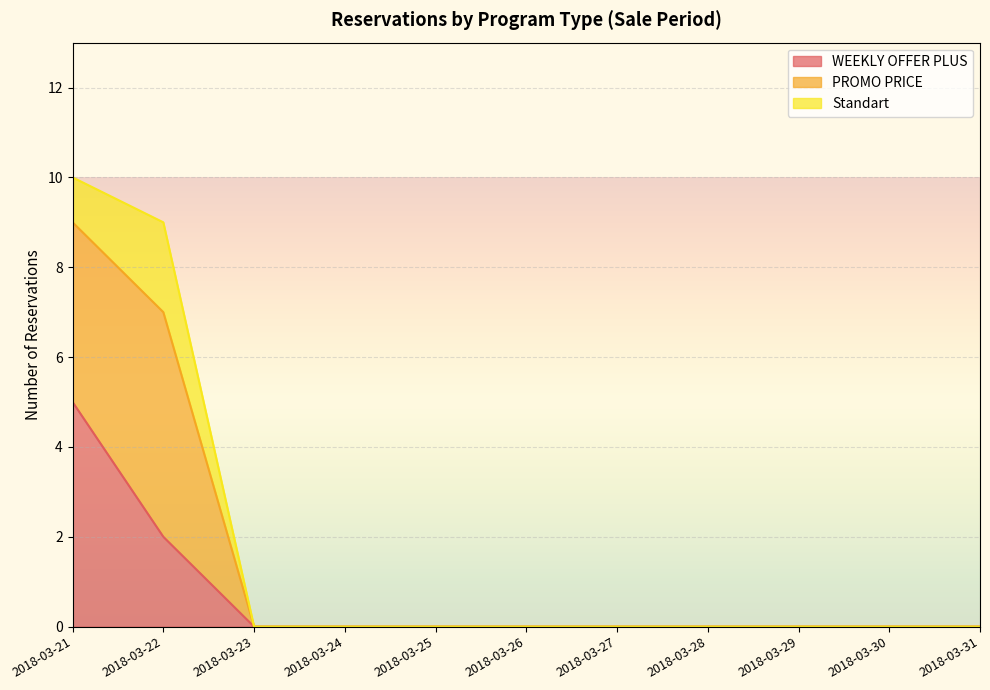

Which category has the highest value in the WEEKLY OFFER PLUS series?

2018-03-21